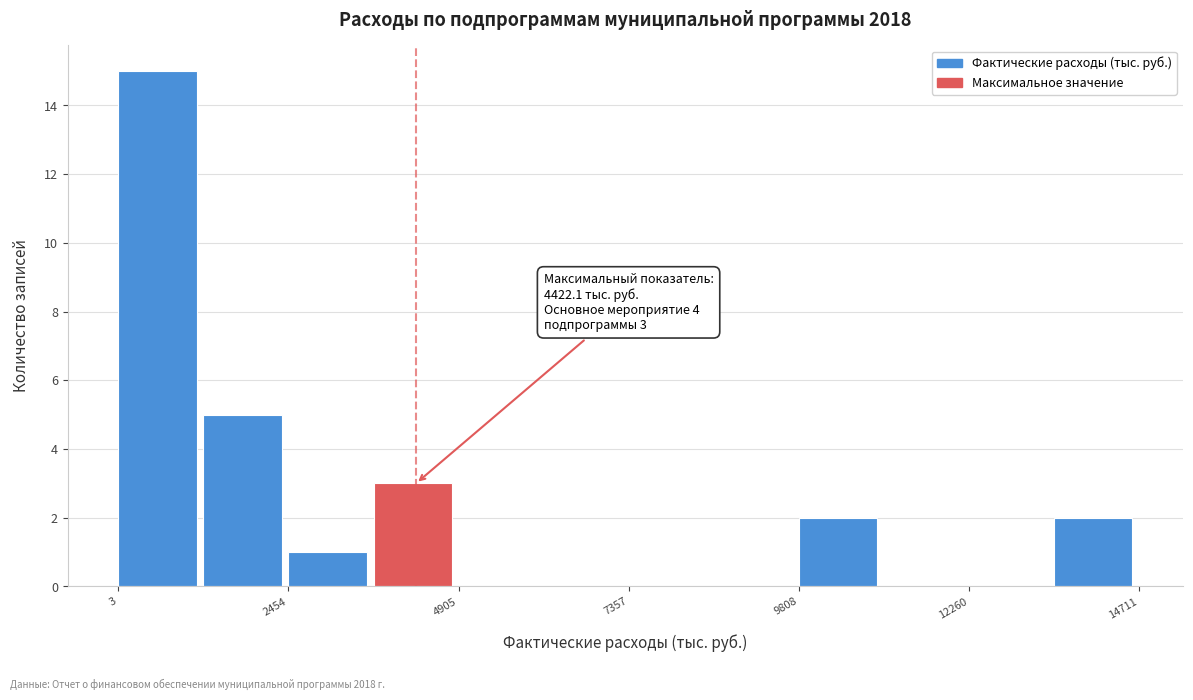

Around what value on the x-axis is the tallest bar? Give the approximate position of its centre, as read against the axis.

500